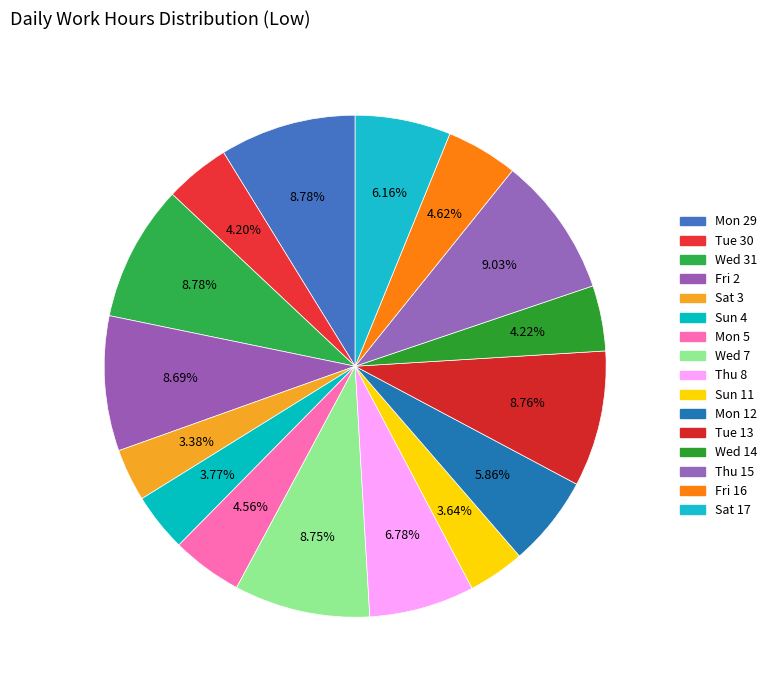

Rank the categories by value from lowest to highest.

Sat 3, Sun 11, Sun 4, Tue 30, Wed 14, Mon 5, Fri 16, Mon 12, Sat 17, Thu 8, Fri 2, Wed 7, Tue 13, Mon 29, Wed 31, Thu 15